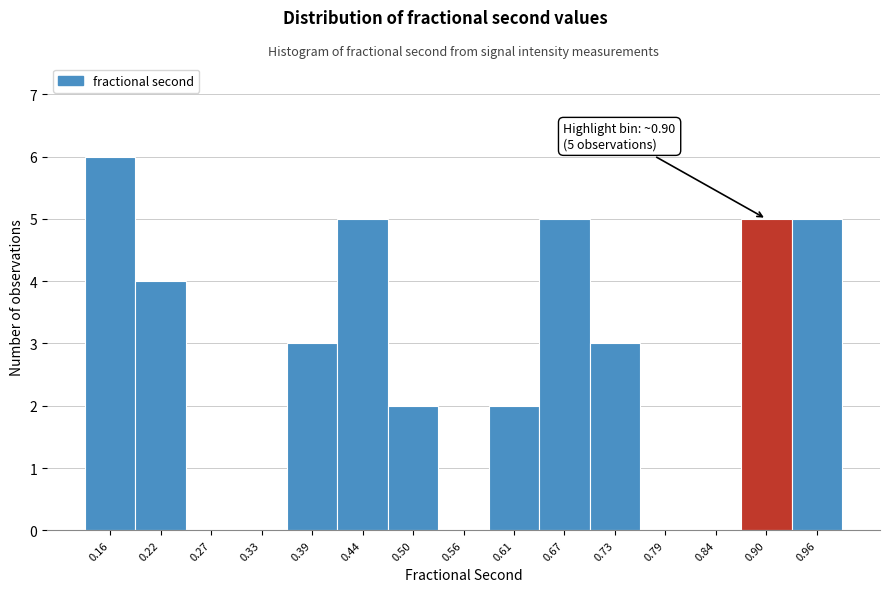

Over which range of the x-axis is the bar tallest?

0.13 to 0.19